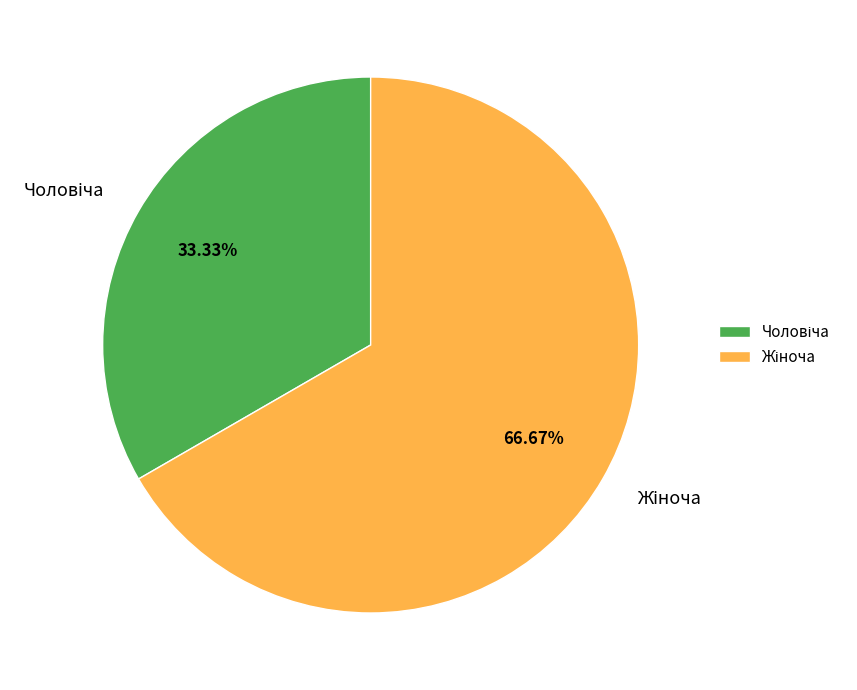

Does any single category account for the majority?

Yes